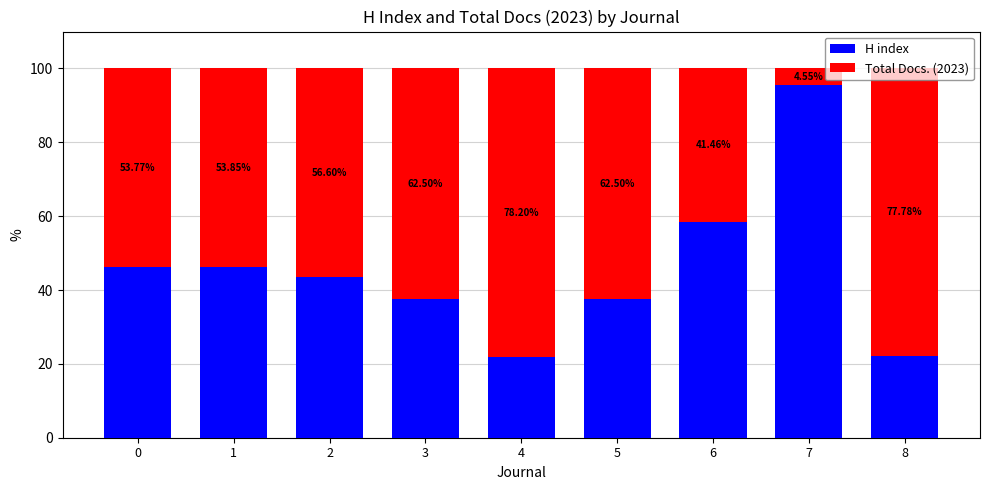

What is the difference between the maximum and minimum values in the H index series?

73.7